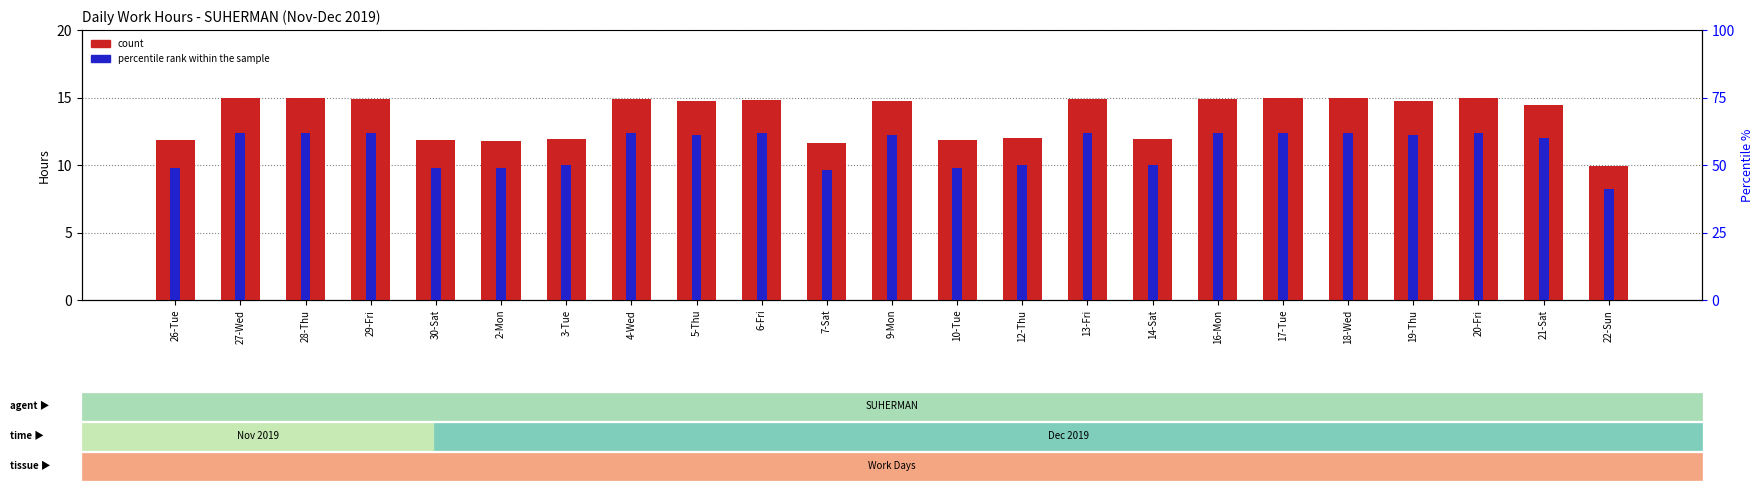

How many values in the count series are below 14?

9